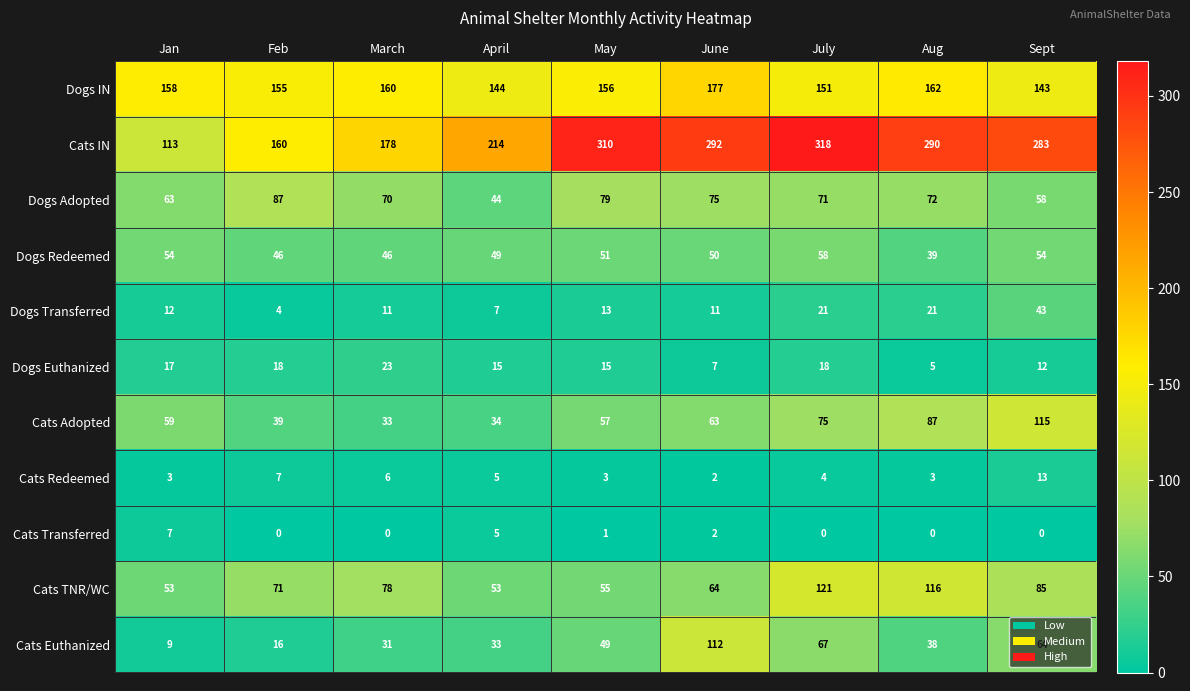

Which category has the highest value in the Cats IN series?

July